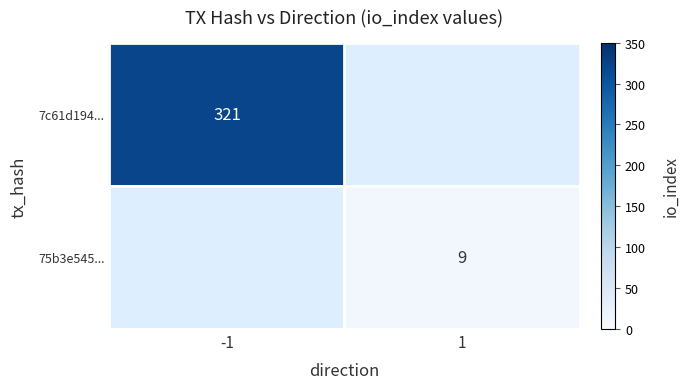

The value of 7c61d194... at -1 is 212.1. True or false?

False